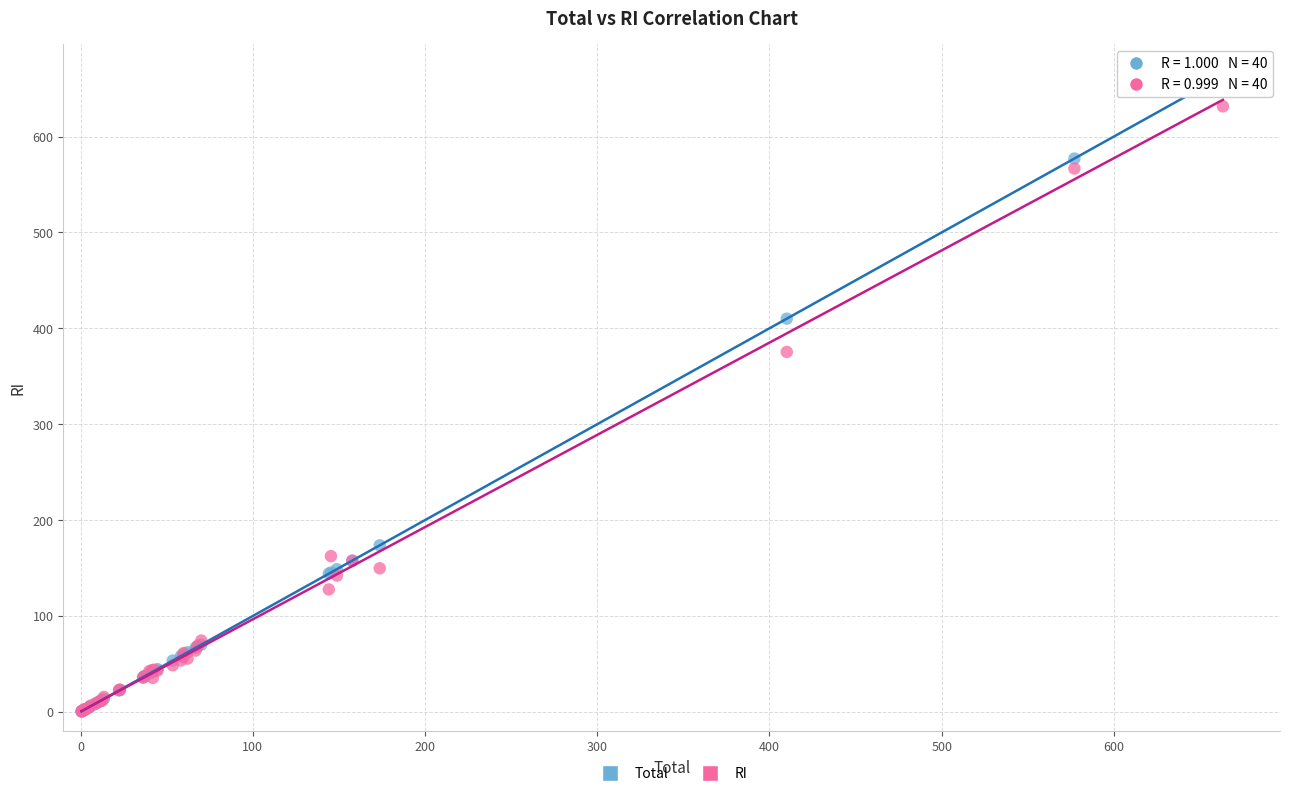

In the Total series, what Y value is closest to 331?

410.1